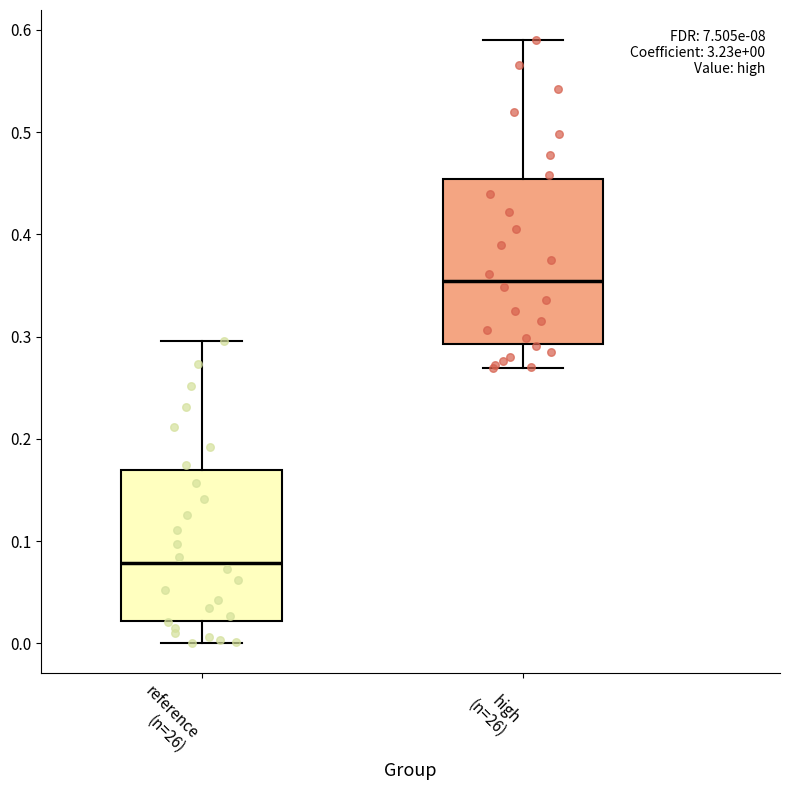

Which box is the tallest, from its lower edge to its upper edge?

high (n=26)